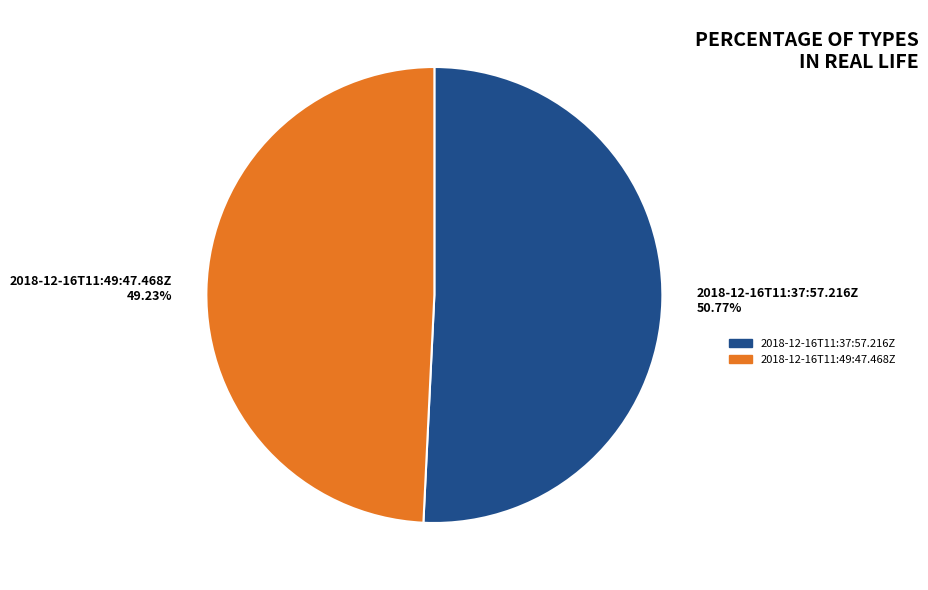

To the nearest percent, what is the difference between the largest and smallest slice percentages?

2%